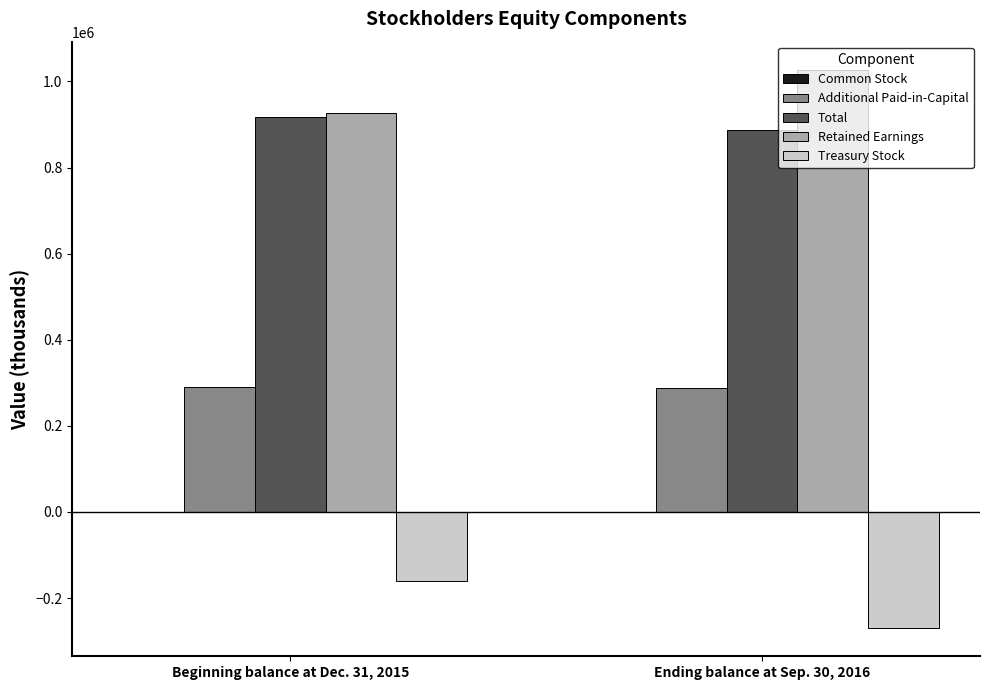

Which category has the highest value across all series?

Ending balance at Sep. 30, 2016